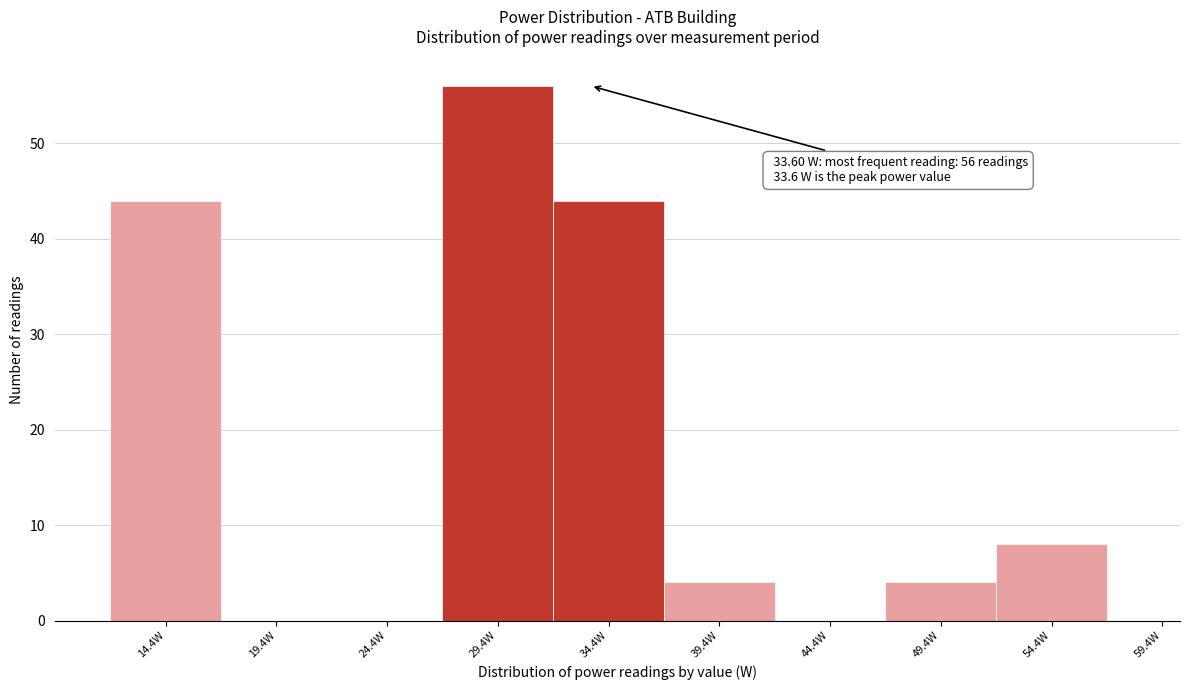

Over which range of the x-axis is the bar tallest?

26.9 to 31.9